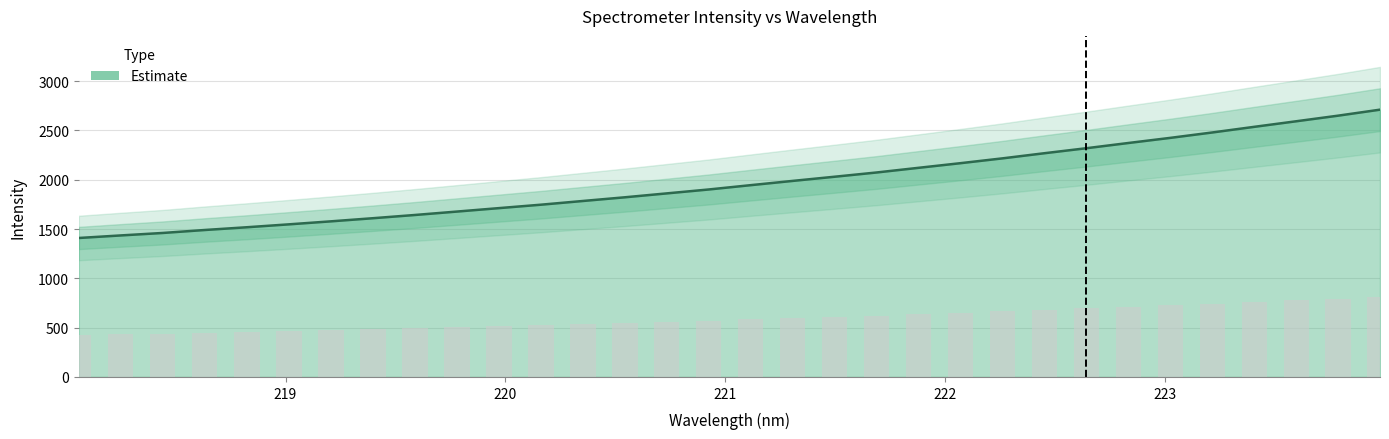

What is the smallest value displayed?

1409.6